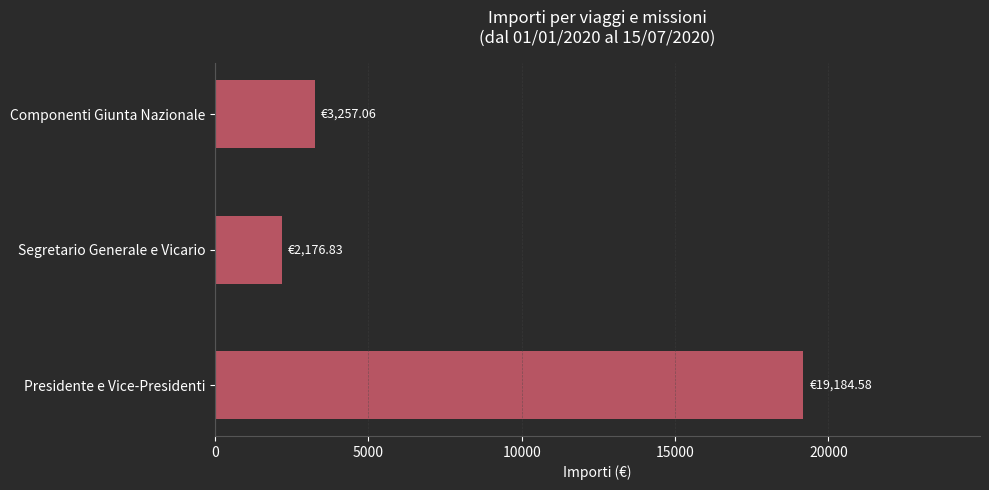

What is the sum of all values?

24618.5